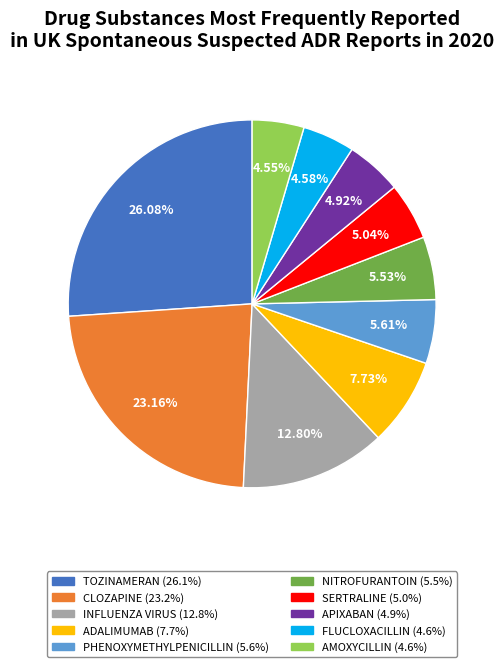

What percentage is NOT represented by SERTRALINE?

95.0%